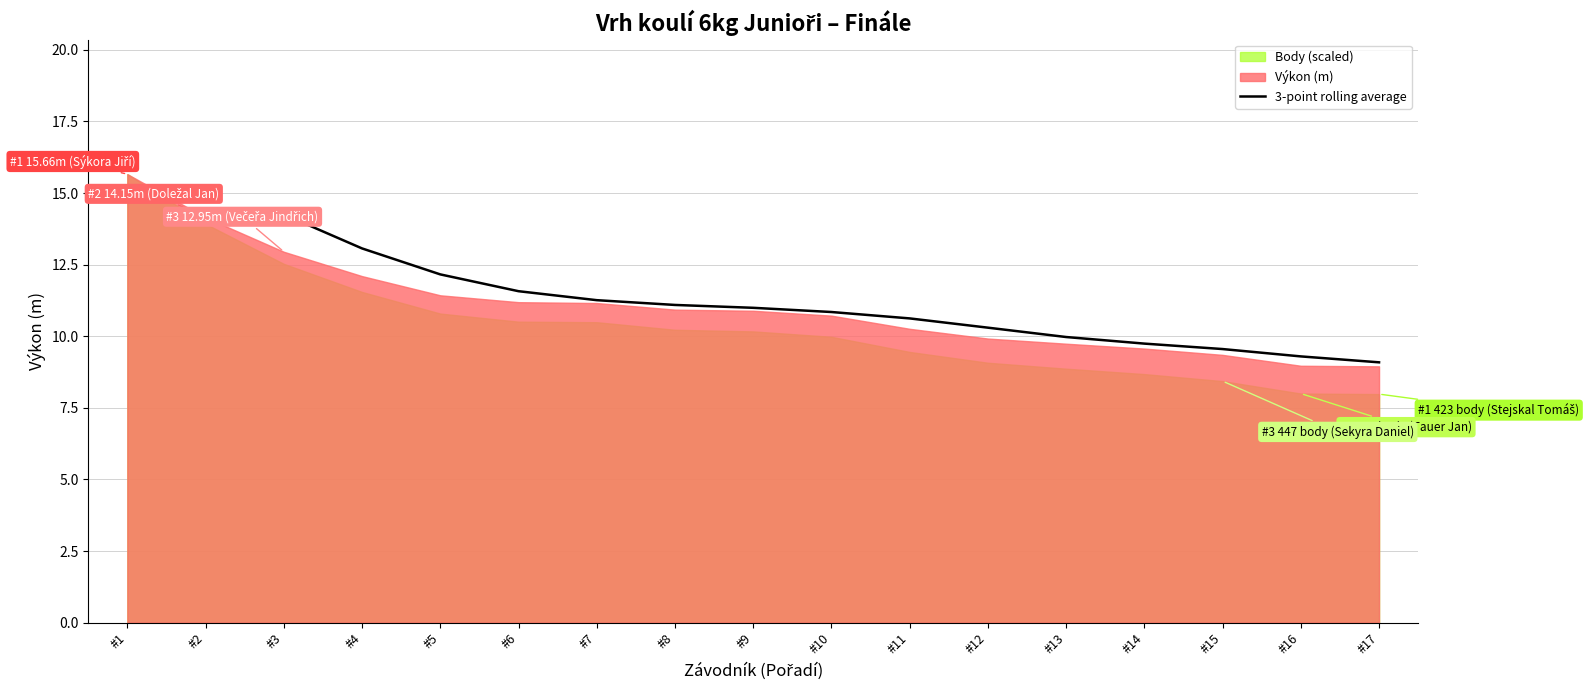

The value of 3-point rolling average at #17 is 9.1. True or false?

True